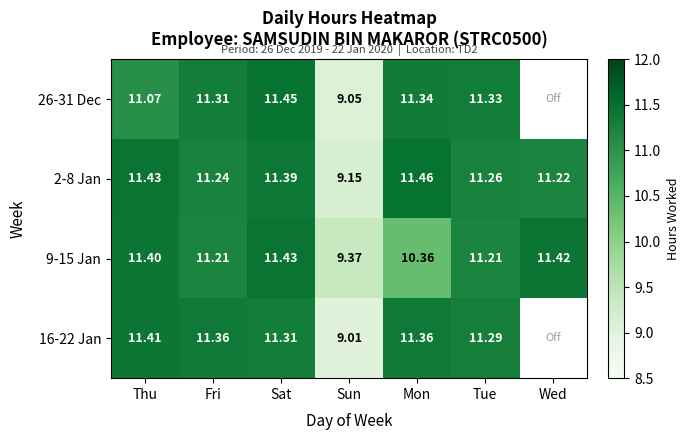

What is the total value across all series at Fri?

45.1